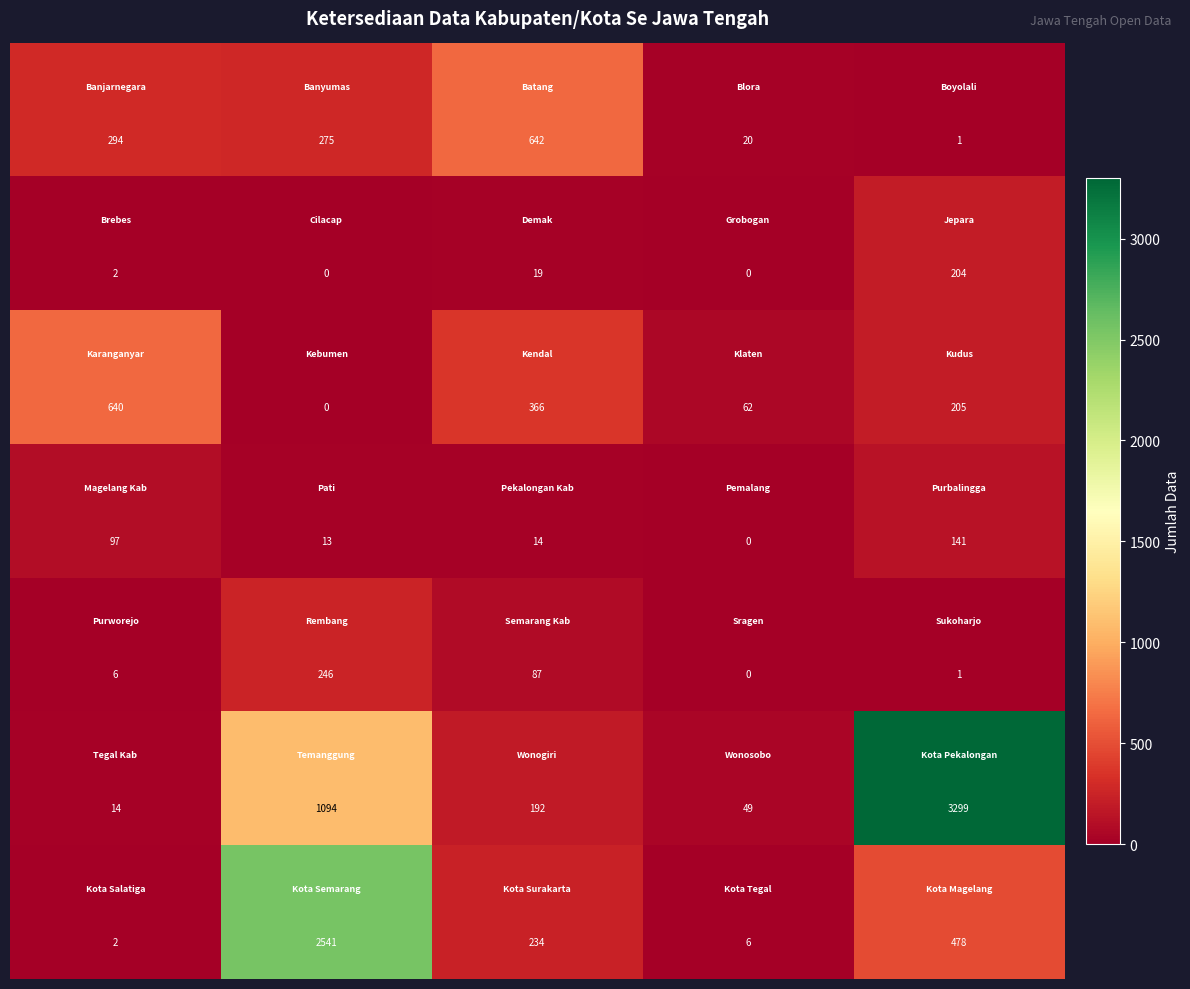

At how many categories does at least one series exceed 1946?

2